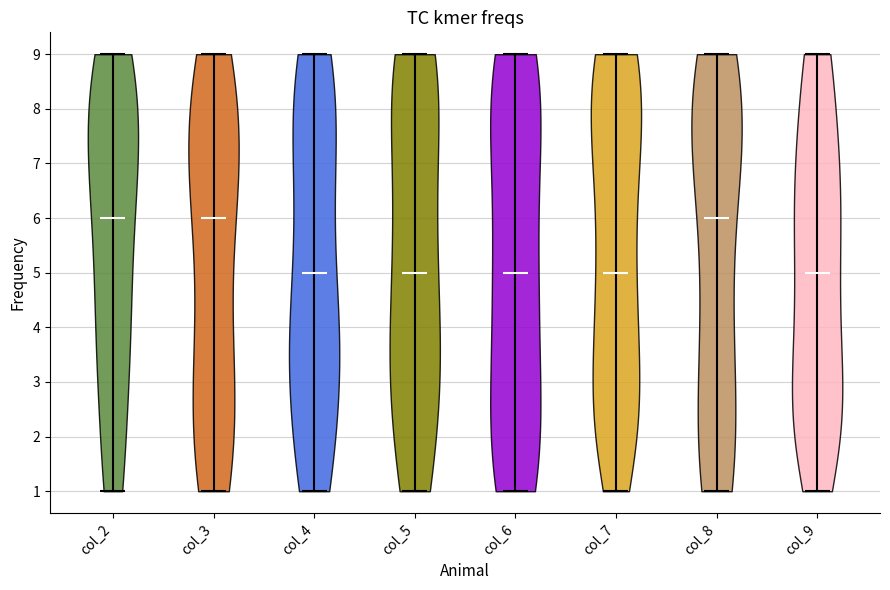

Reading left to right, read every violin against the y-axis: where its median line is, and the lowest and highest points it reaches. The values are not printed on the chart, so give them approximately, as read against the axis.

col_2: median line 6, lowest point 1, highest point 9
col_3: median line 6, lowest point 1, highest point 9
col_4: median line 5, lowest point 1, highest point 9
col_5: median line 5, lowest point 1, highest point 9
col_6: median line 5, lowest point 1, highest point 9
col_7: median line 5, lowest point 1, highest point 9
col_8: median line 6, lowest point 1, highest point 9
col_9: median line 5, lowest point 1, highest point 9